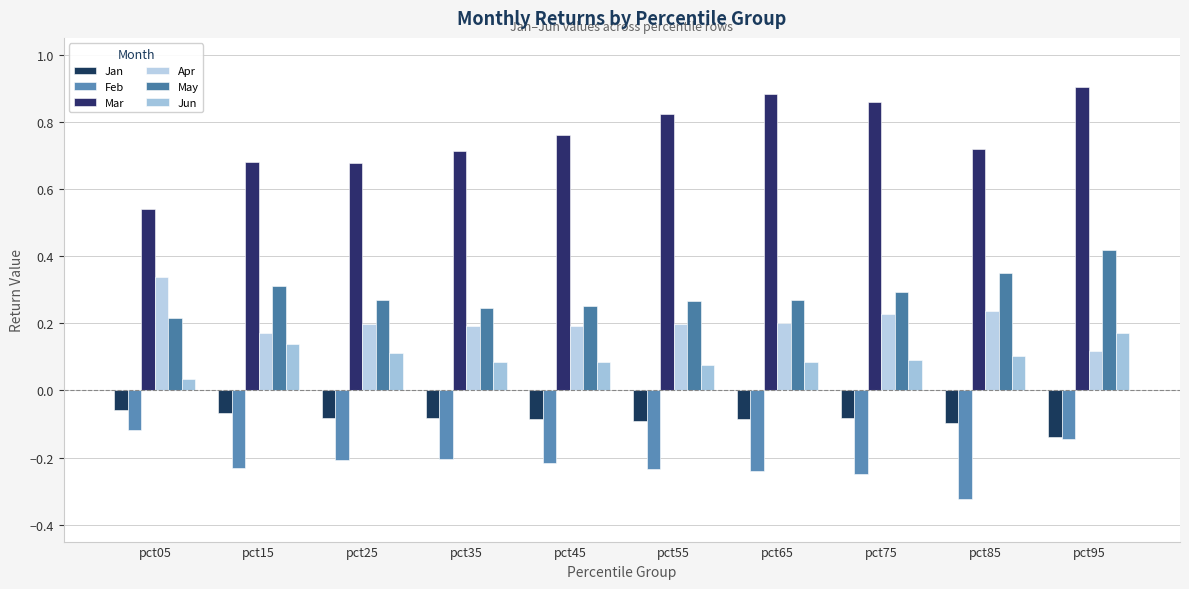

How many groups of bars are there?

10